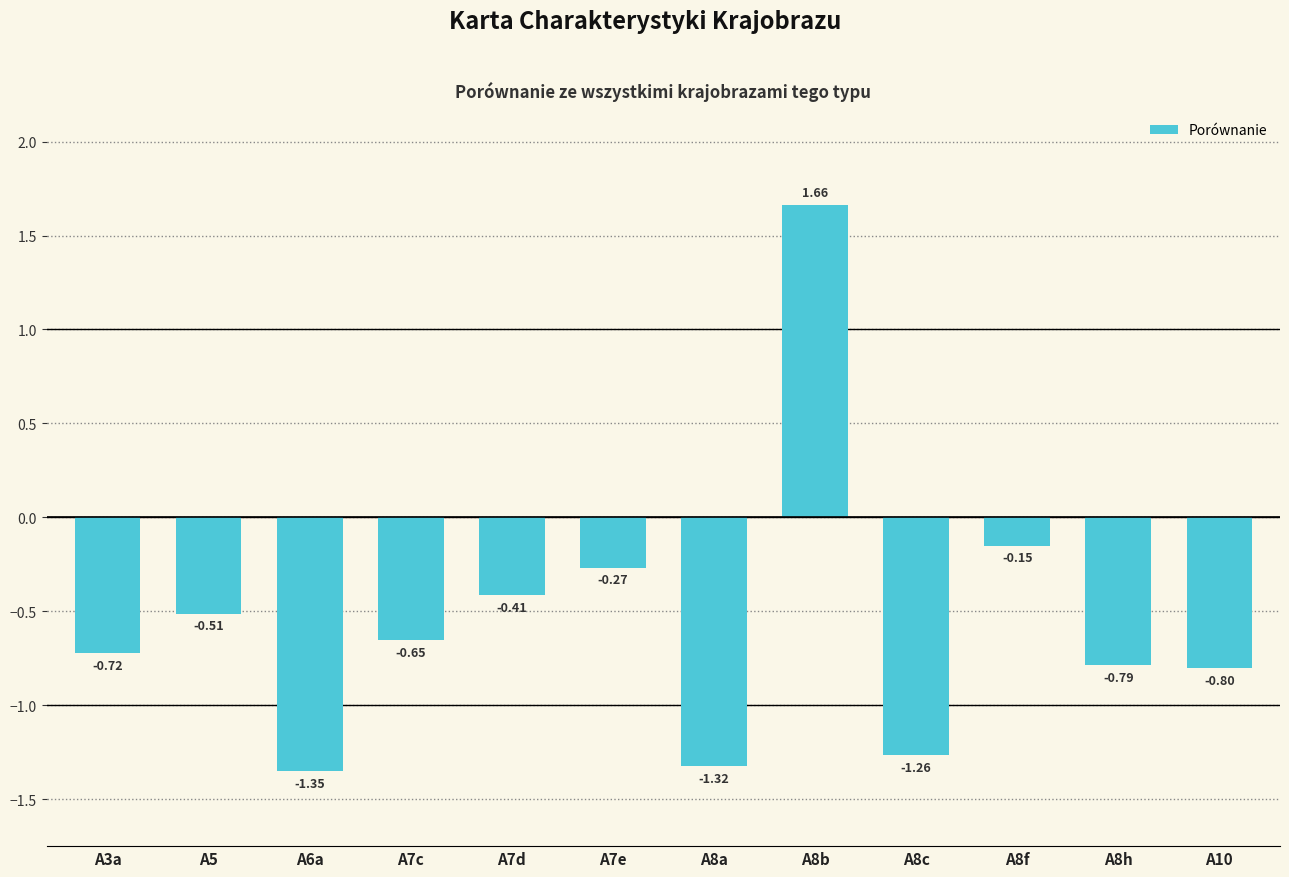

What is the label of the 2nd bar from the right?

A8h